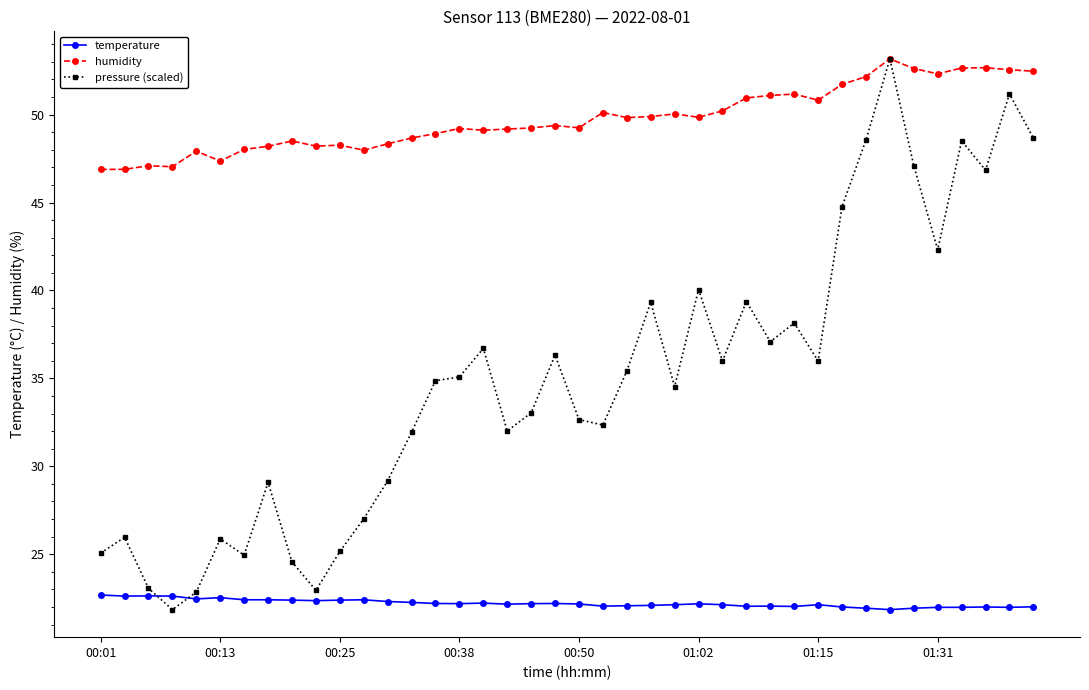

What is the average value of the humidity series?

49.7